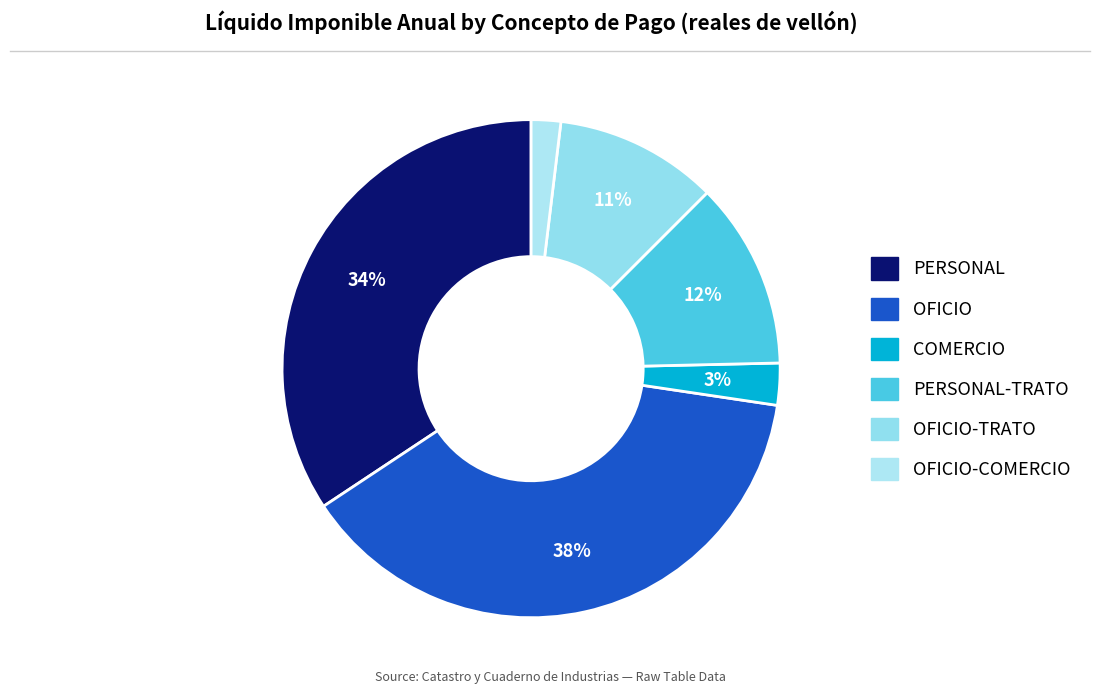

Which slice is the largest?

OFICIO